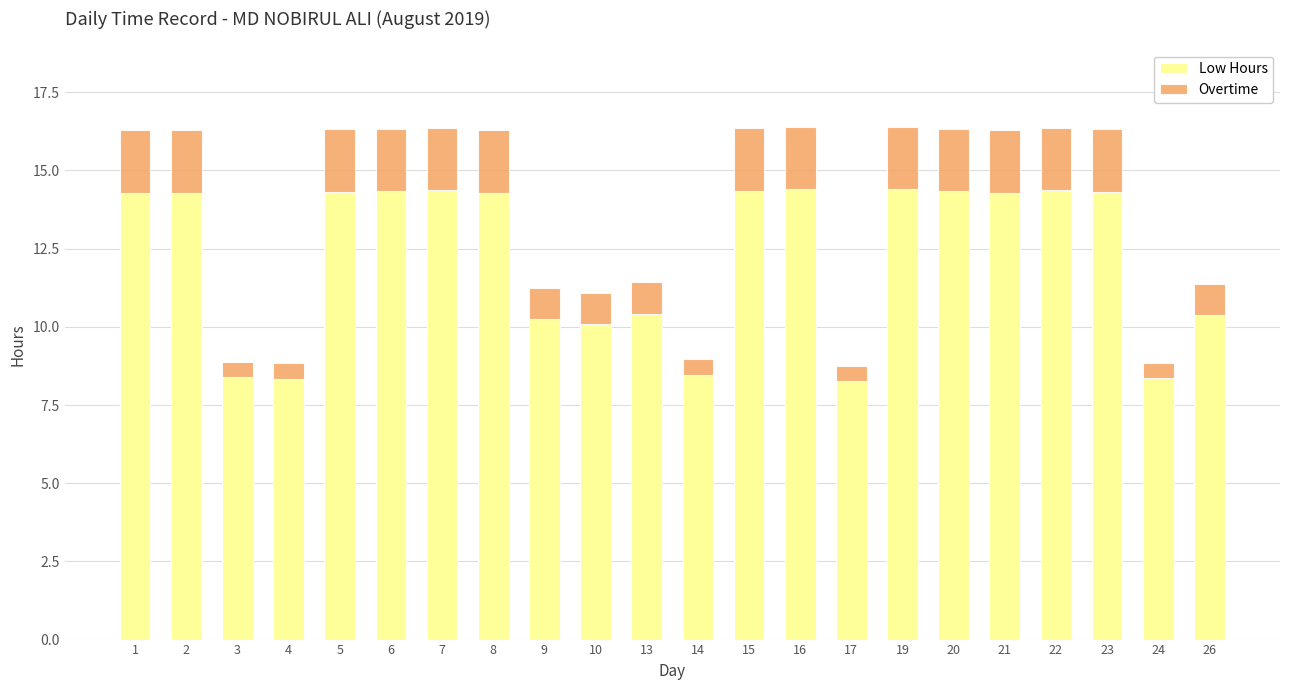

What is the sum of all Low Hours values?

269.3